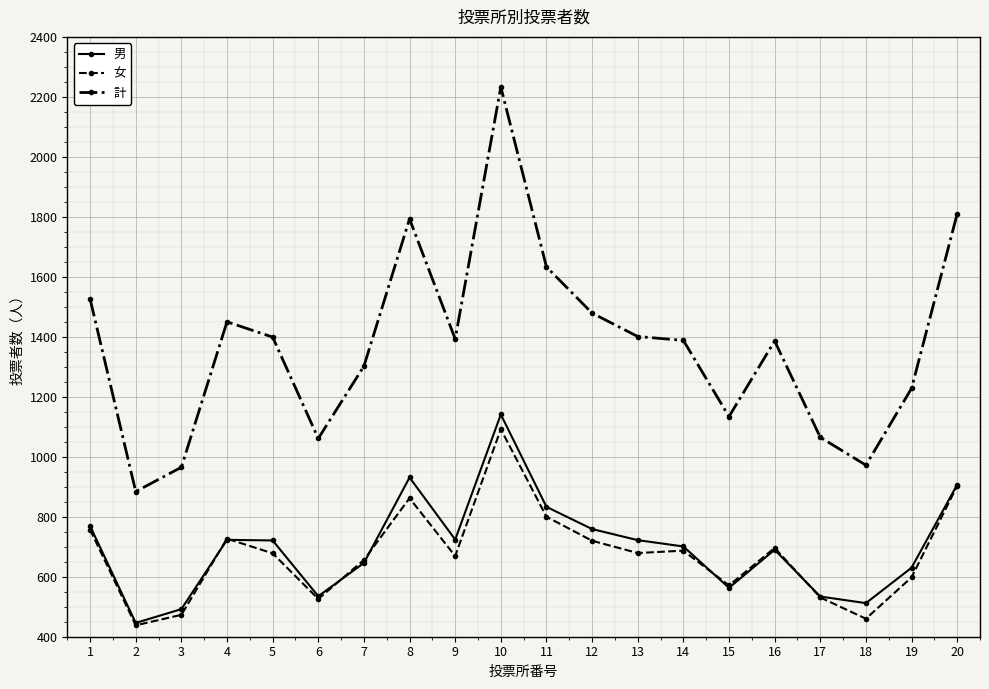

Which series has the largest range (max minus min)?

計